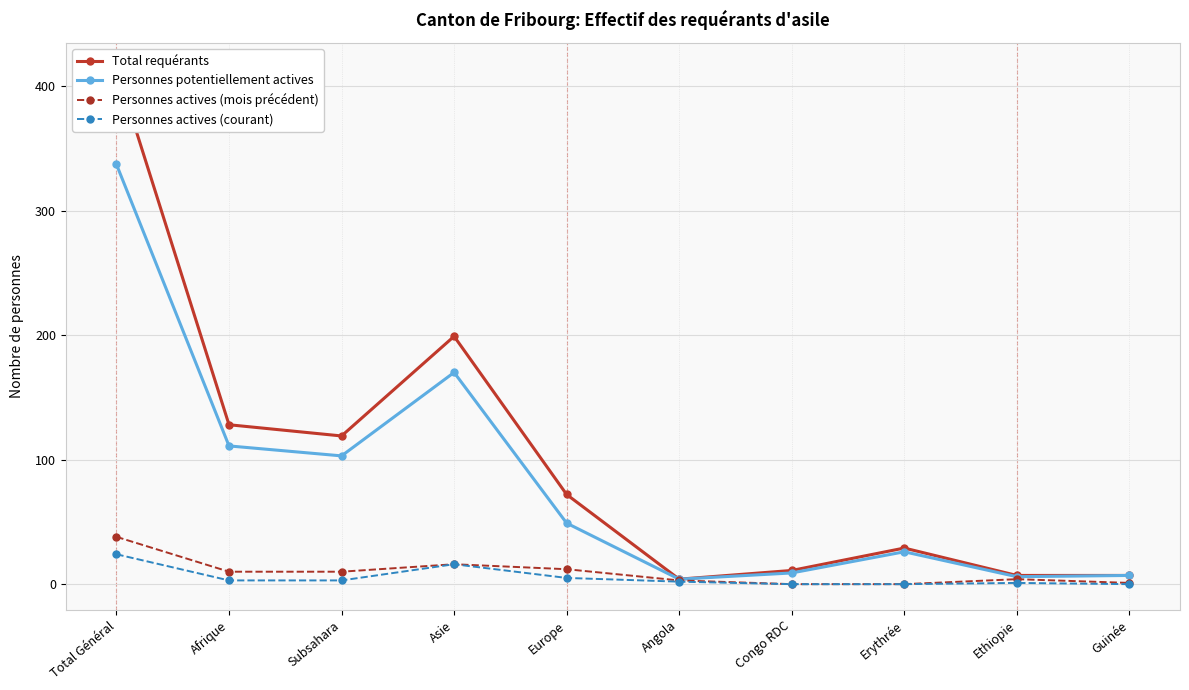

How many data points in Personnes actives (mois précédent) are less than 10?

5